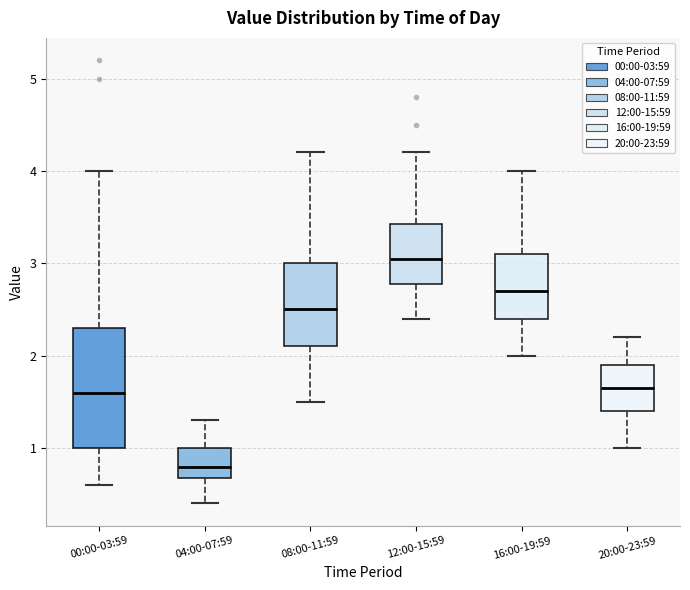

Reading left to right, read every box against the y-axis: the position of its median line, the range the box covers, and the ends of its whiskers. The values are not printed on the chart, so give them approximately, as read against the axis.

00:00-03:59: median 1.6, box 1.0 to 2.3, whiskers 0.6 to 4.0
04:00-07:59: median 0.8, box 0.7 to 1.0, whiskers 0.4 to 1.3
08:00-11:59: median 2.5, box 2.1 to 3.0, whiskers 1.5 to 4.2
12:00-15:59: median 3.1, box 2.8 to 3.4, whiskers 2.4 to 4.2
16:00-19:59: median 2.7, box 2.4 to 3.1, whiskers 2.0 to 4.0
20:00-23:59: median 1.7, box 1.4 to 1.9, whiskers 1.0 to 2.2